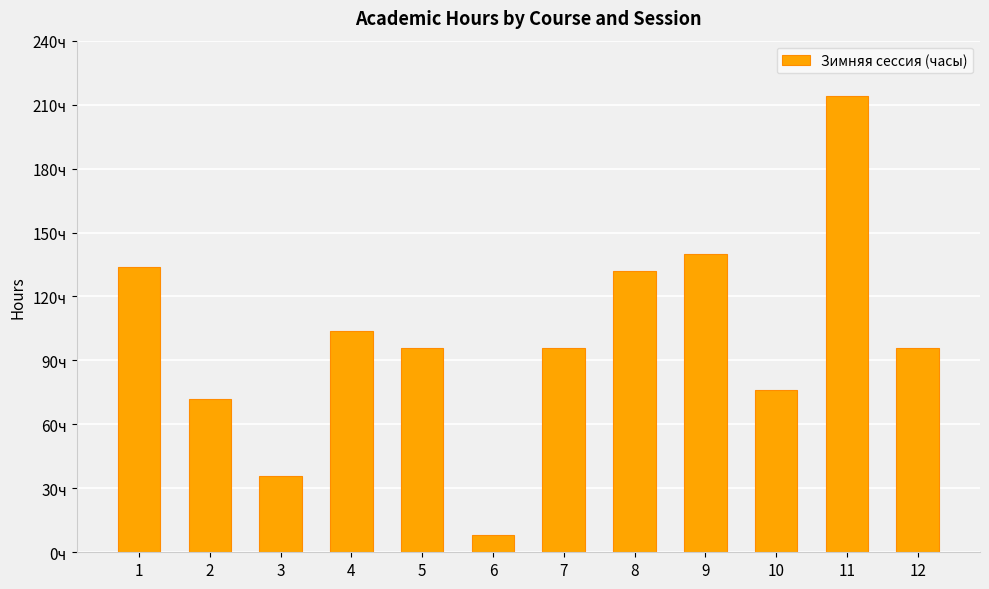

Which has a higher value, 8 or 1?

1